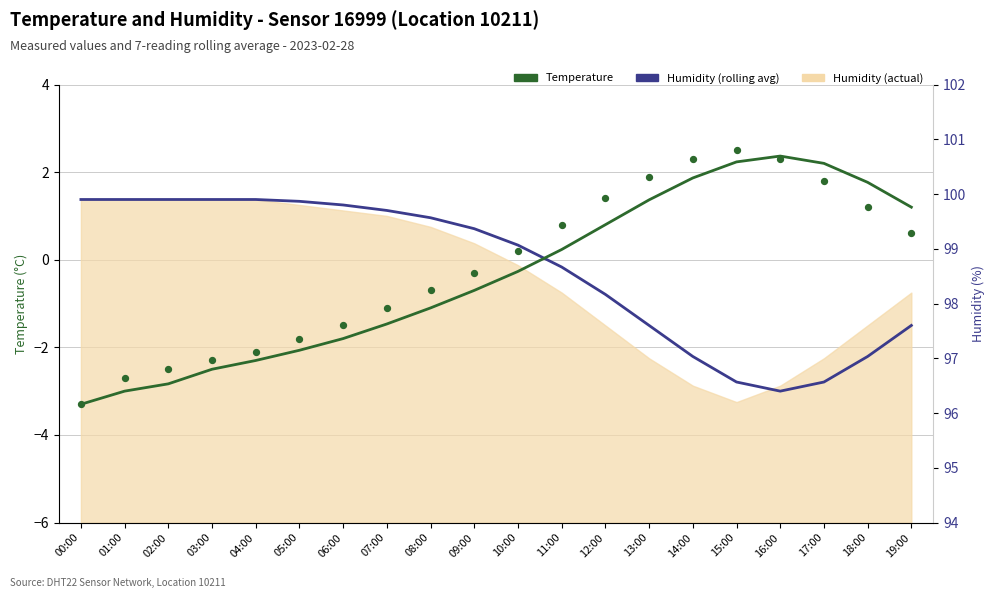

Which series contains the highest Y value?

Temperature (actual)